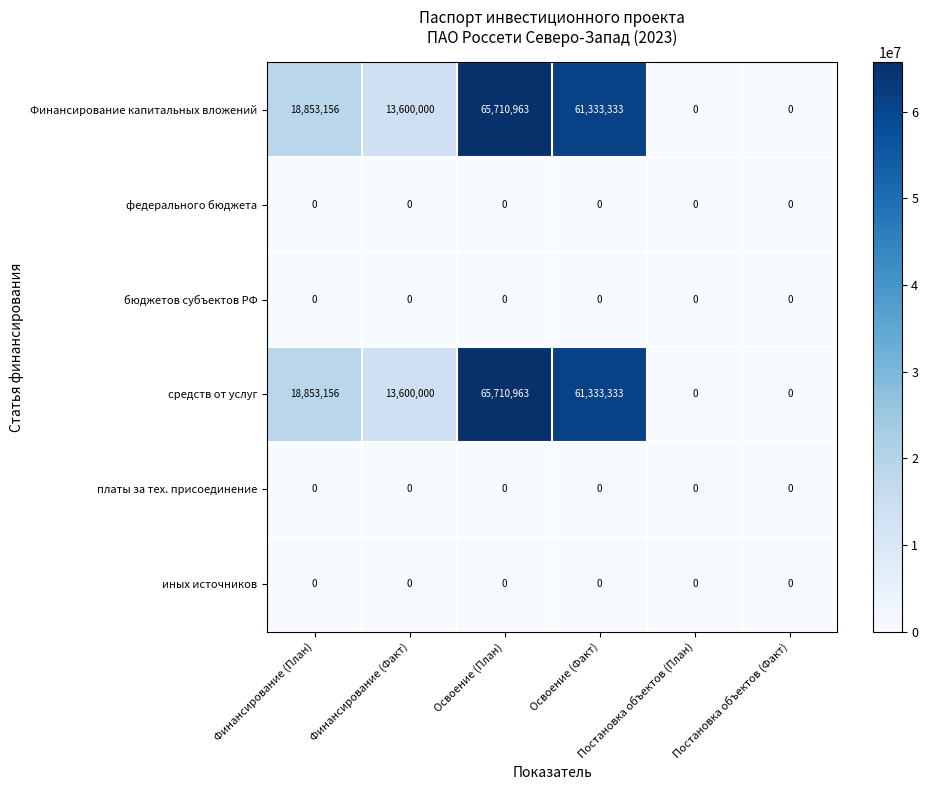

What is the difference between the maximum and second lowest values in the средств от услуг series?

65710963